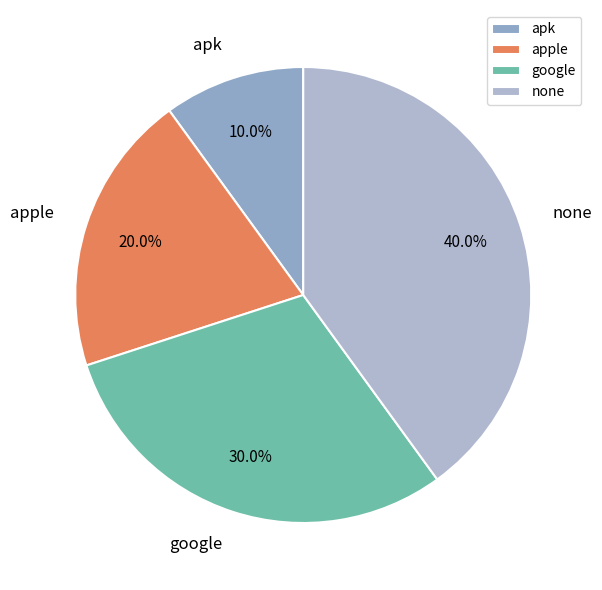

True or false: apk accounts for 1% of the total.

False